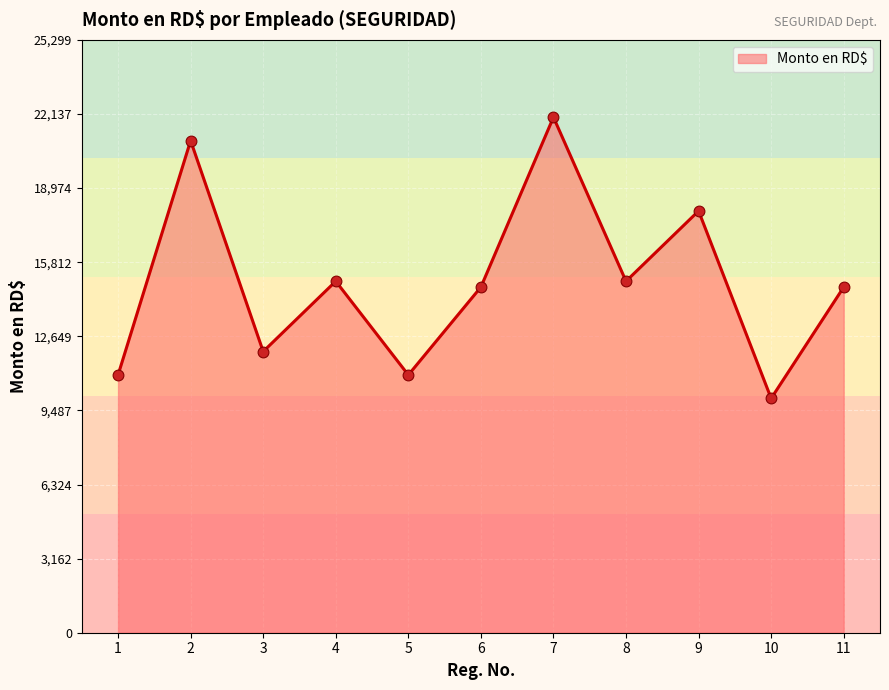

Between 7 and 4, which is larger?

7